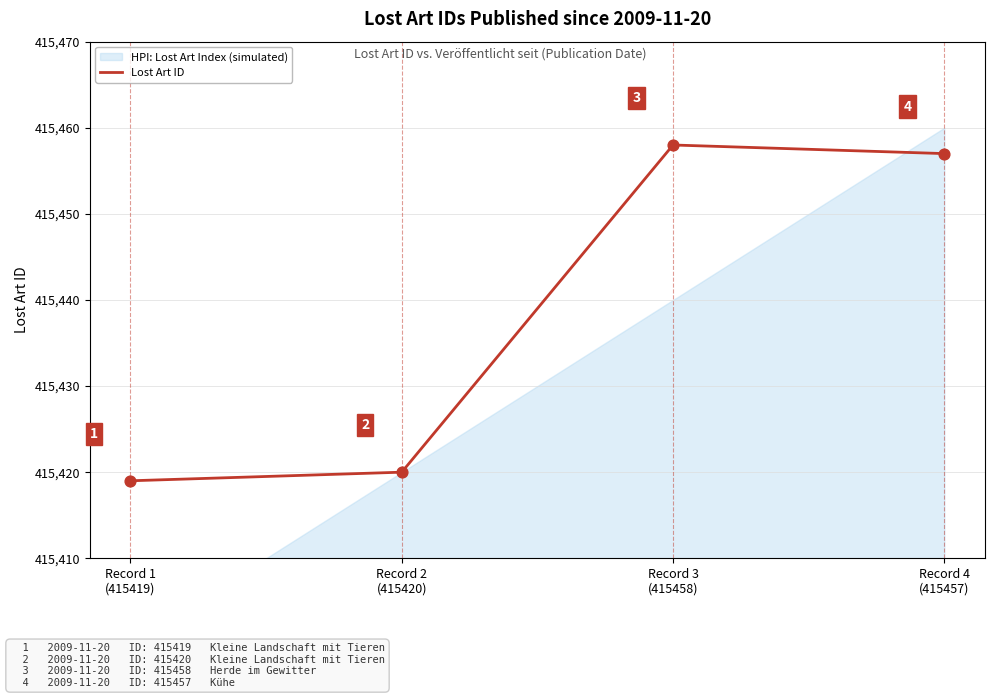

Approximately how many times larger is the value at Record 1
(415419) compared to Record 3
(415458)?

1.0